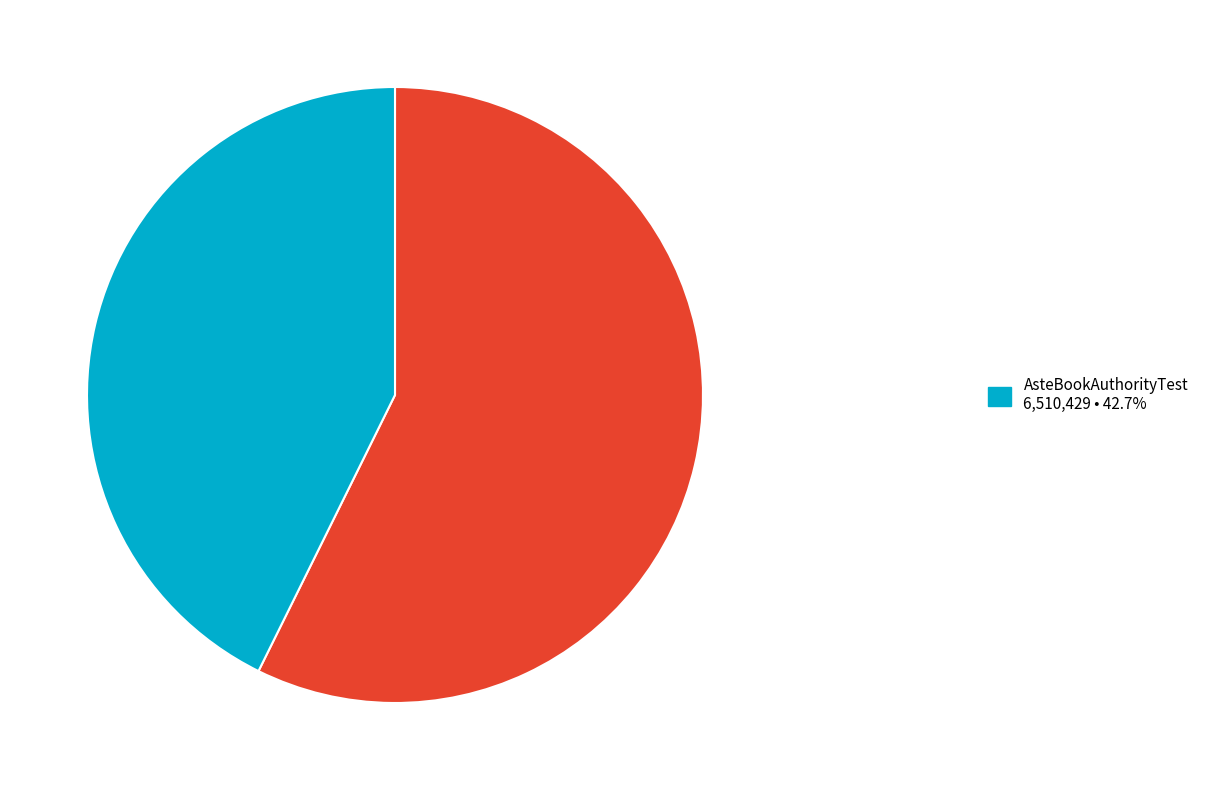

Count the number of slices in the pie.

2